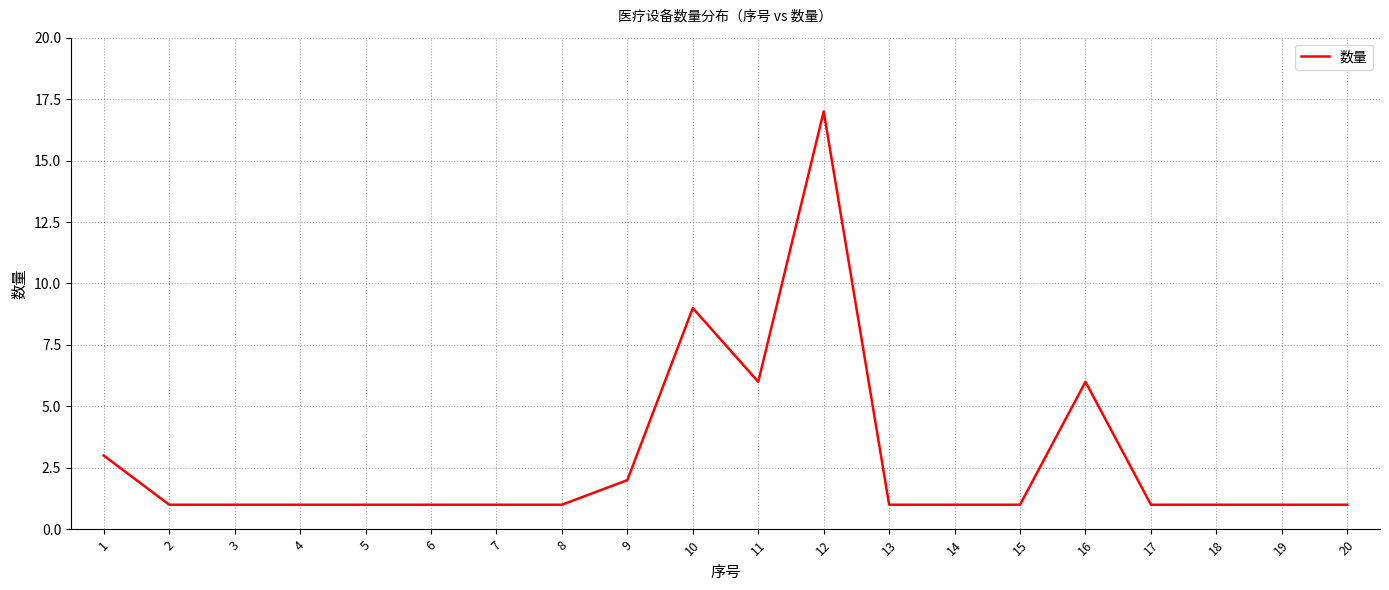

What is the smallest value displayed?

1